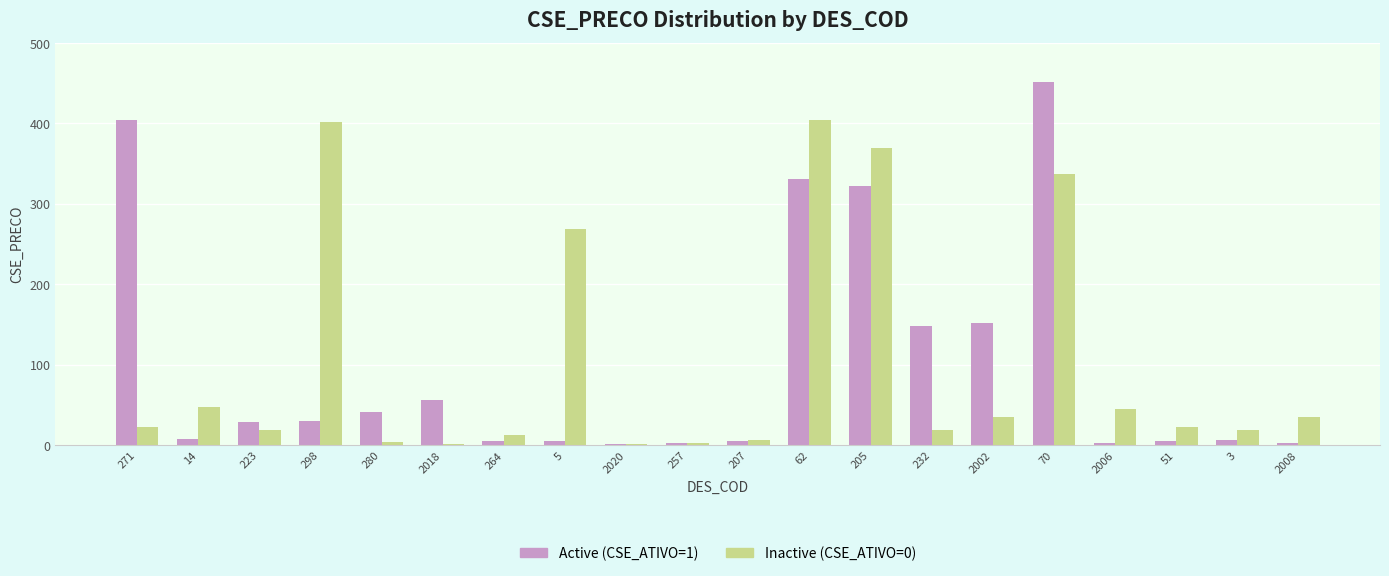

What is the highest value of the Inactive (CSE_ATIVO=0) series?

404.3